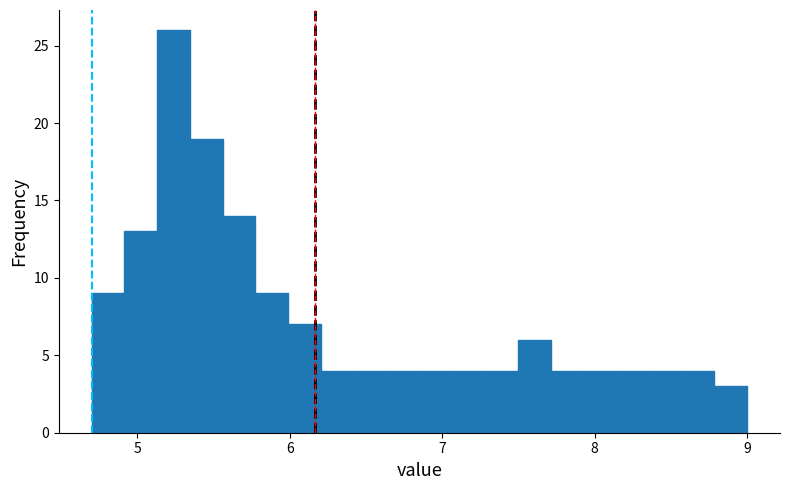

Read against the x-axis, roughly where is the centre of the tallest bar?

5.2